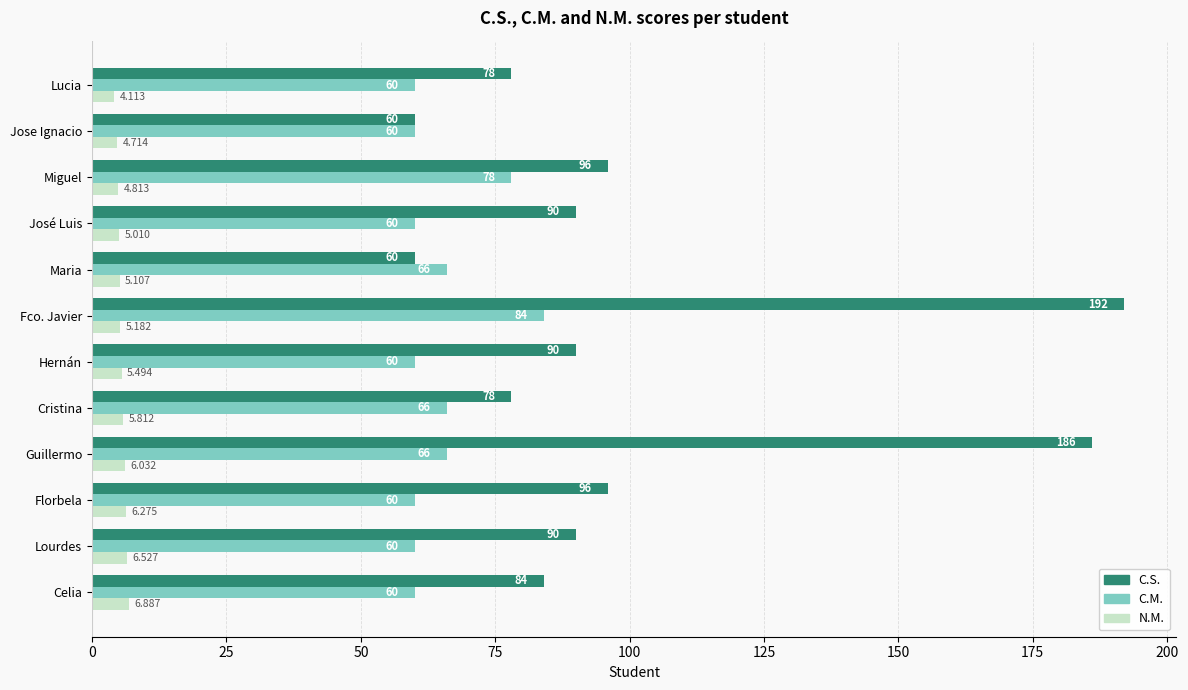

At which label is N.M. closest to 5?

José Luis